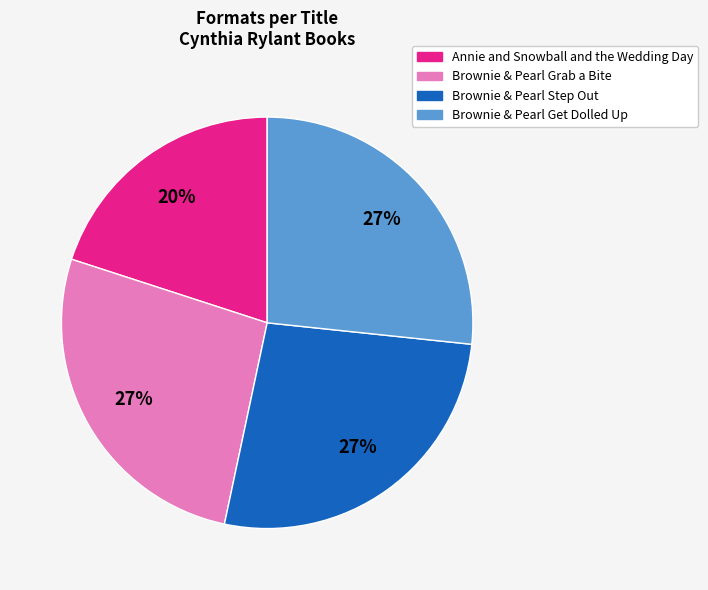

Does Brownie & Pearl Step Out represent more than half of the total?

No